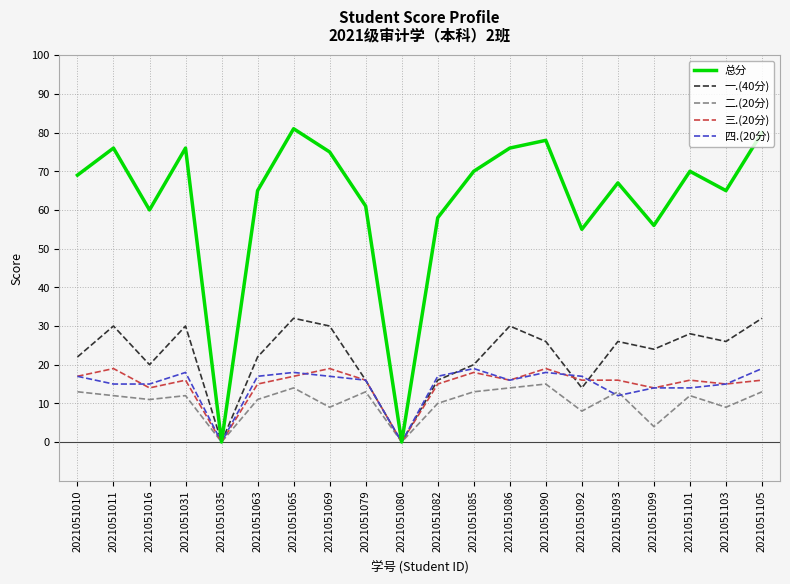

Rank the series at 2021051101 from highest to lowest value.

总分, 一.(40分), 三.(20分), 四.(20分), 二.(20分)